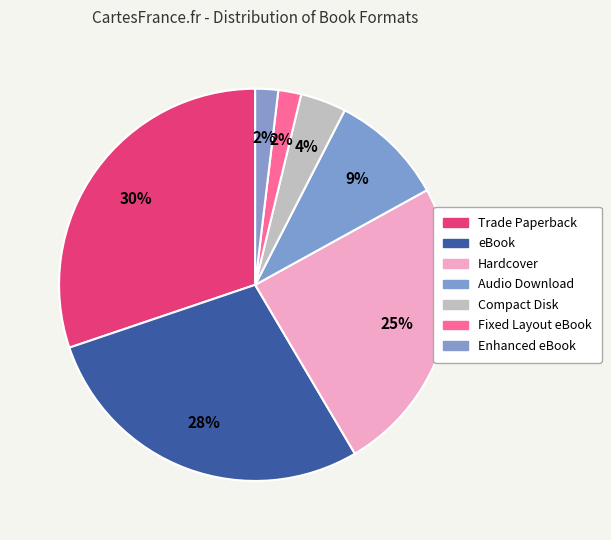

Which slice is the largest?

Trade Paperback